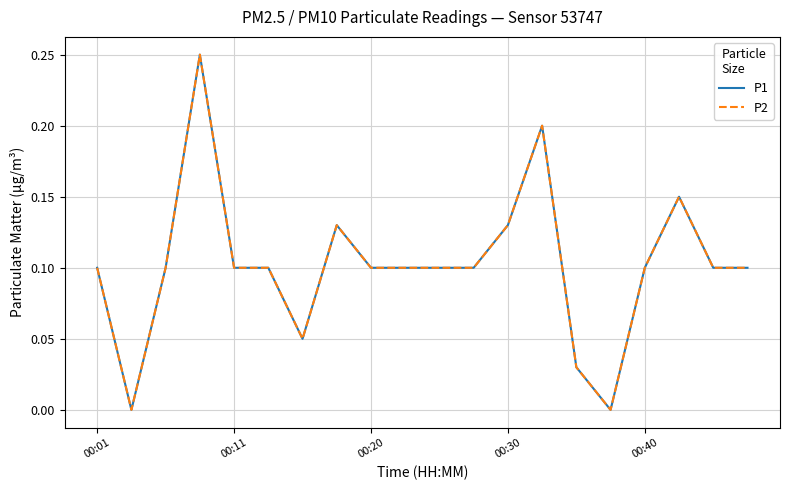

Does the chart display data point markers on the line(s)?

No